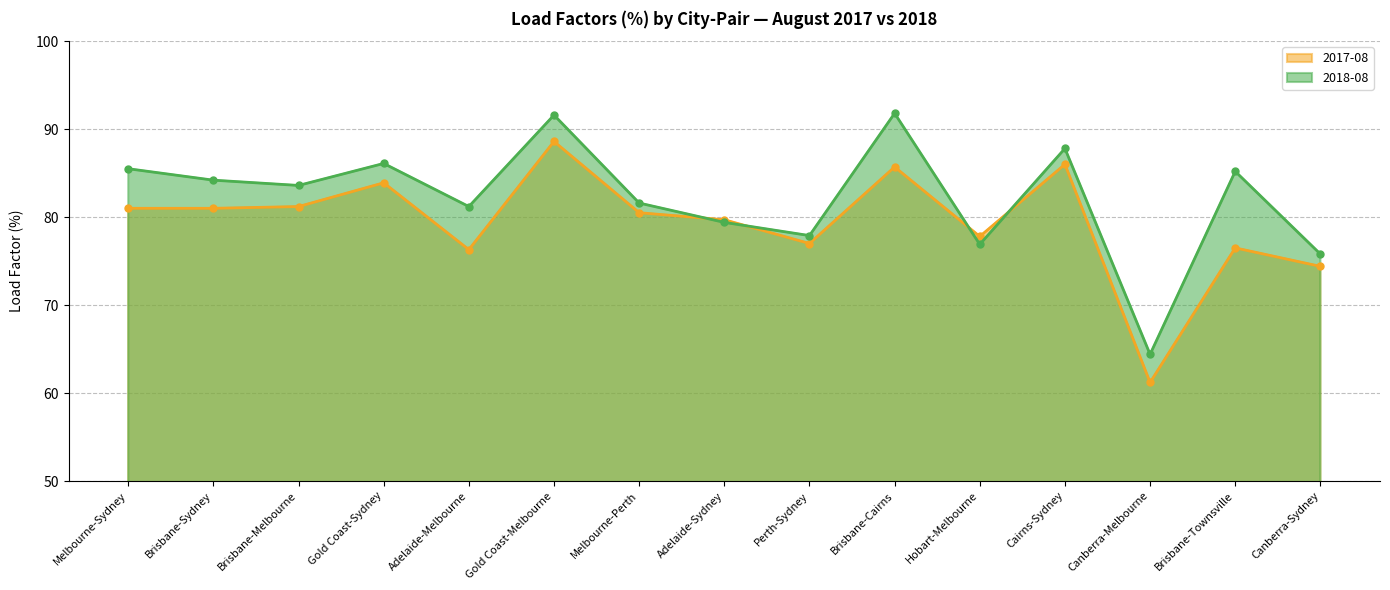

Between which two adjacent categories do 2017-08 and 2018-08 first intersect?

Melbourne-Perth and Adelaide-Sydney